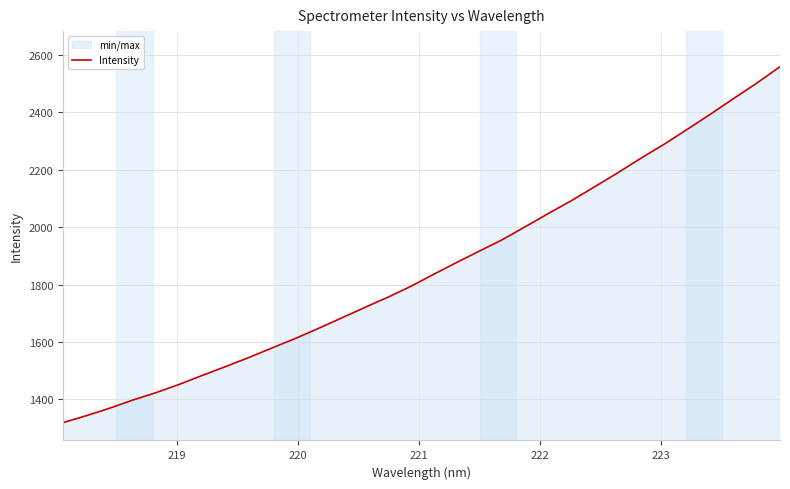

What is the difference between the second highest and minimum values?

1183.8